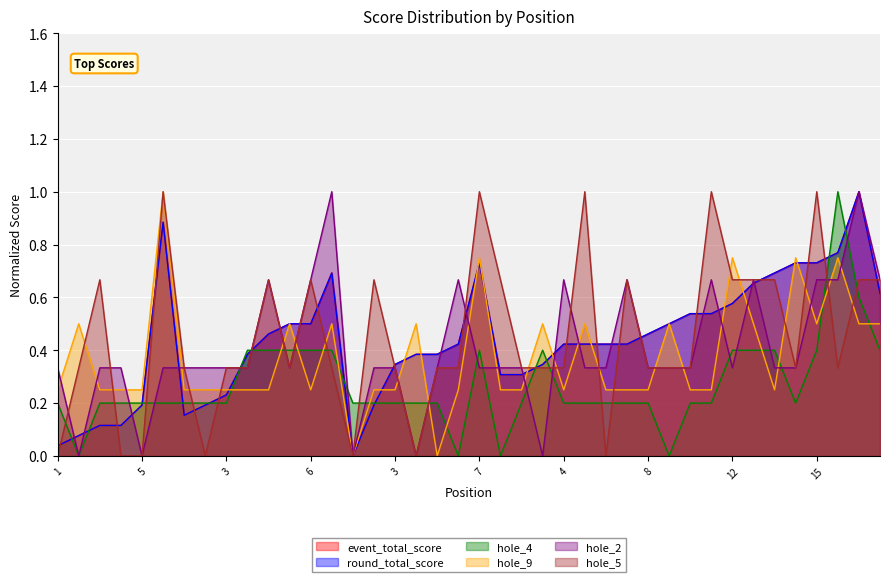

What is the maximum value for round_total_score?

1.0